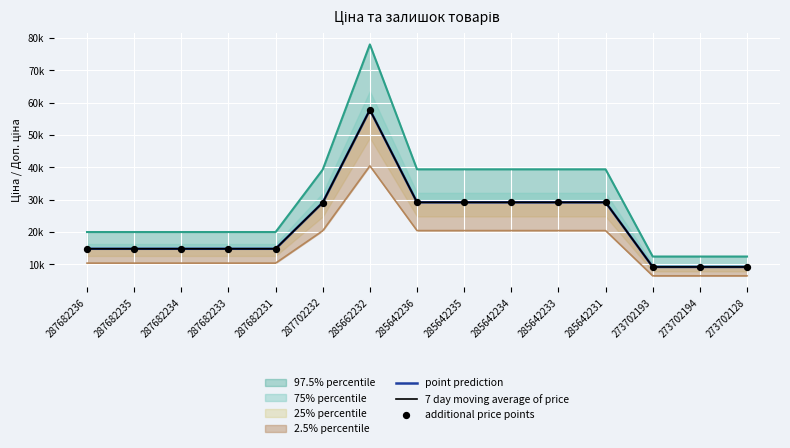

Which series contains the highest Y value?

point prediction